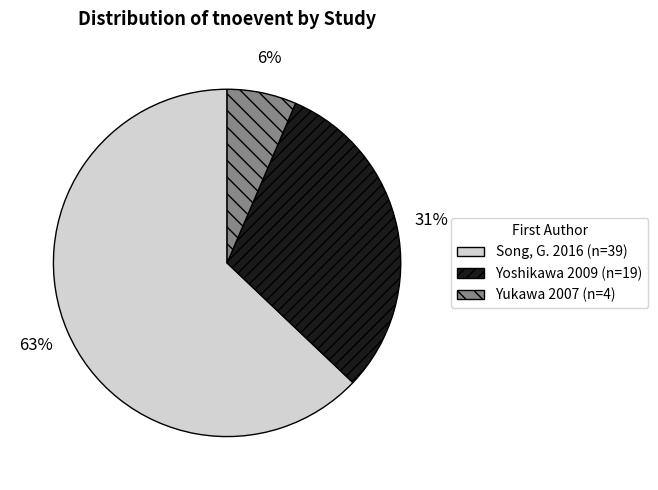

Is Yukawa 2007 the majority of the pie?

No